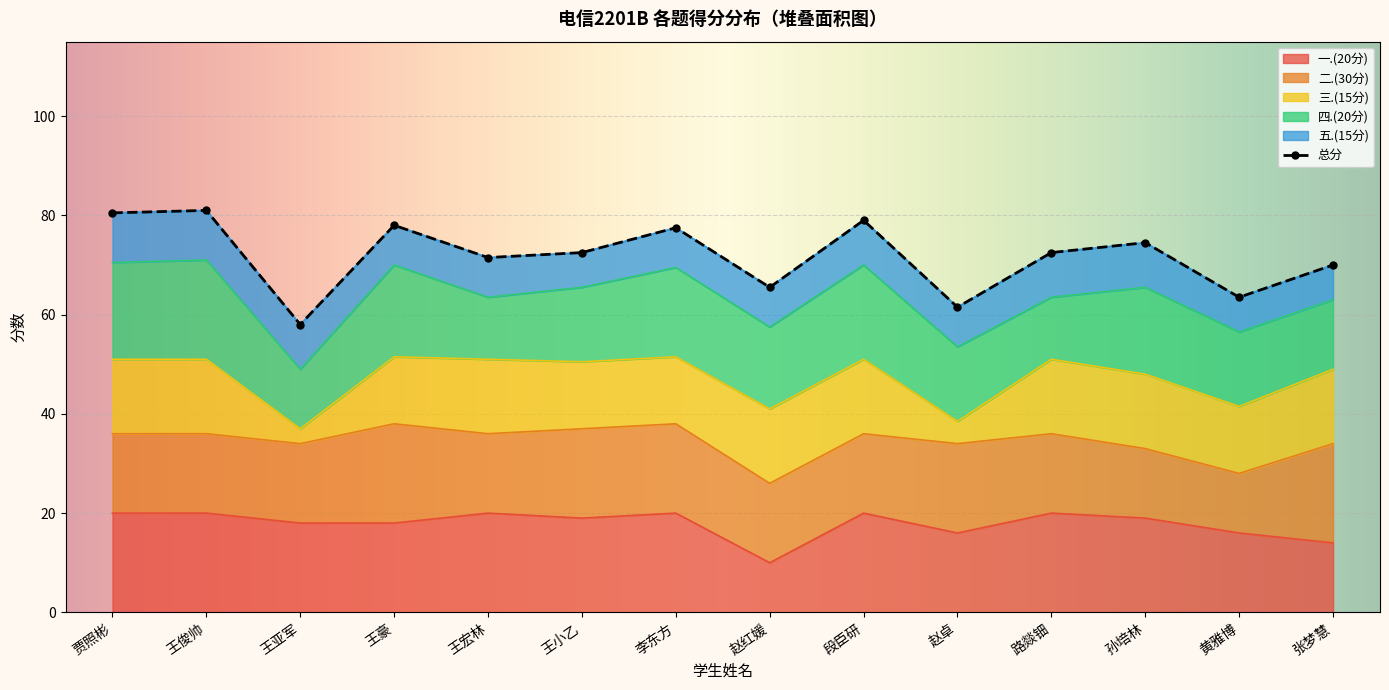

What is the value of the 总分 point at the 9th from the left?

79.0